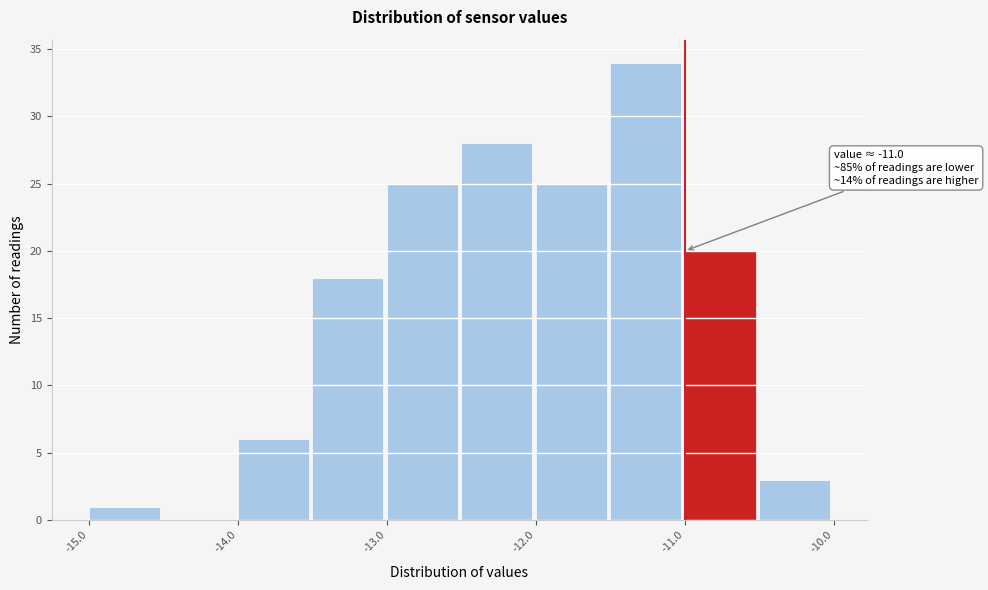

Over which range of the x-axis is the bar tallest?

-11.5 to -11.0